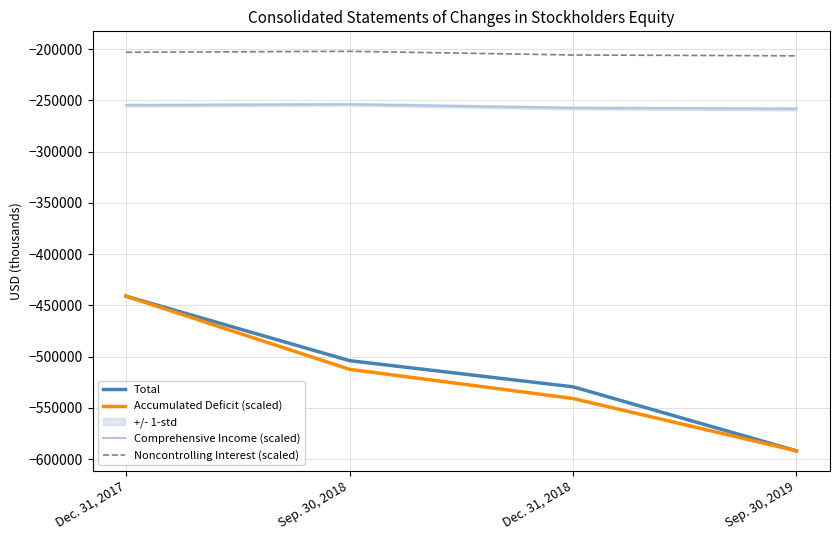

Where is Comprehensive Income (scaled) nearest to the value -256089?

Dec. 31, 2017